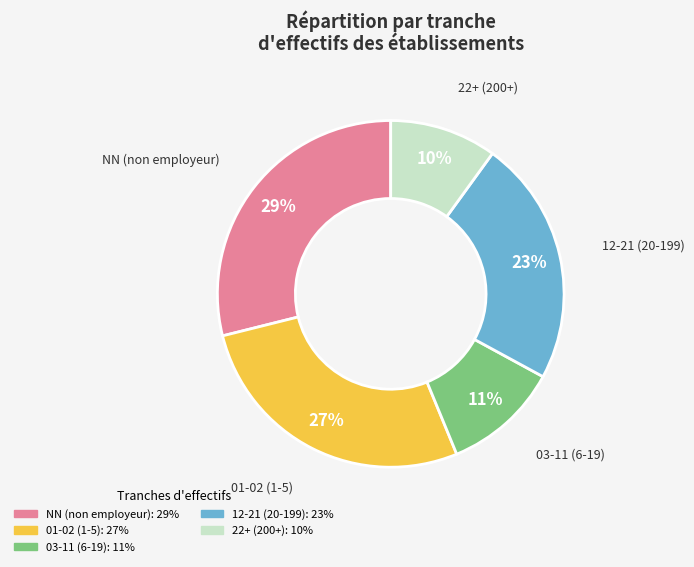

To the nearest percent, what is the difference between the largest and smallest slice percentages?

19%